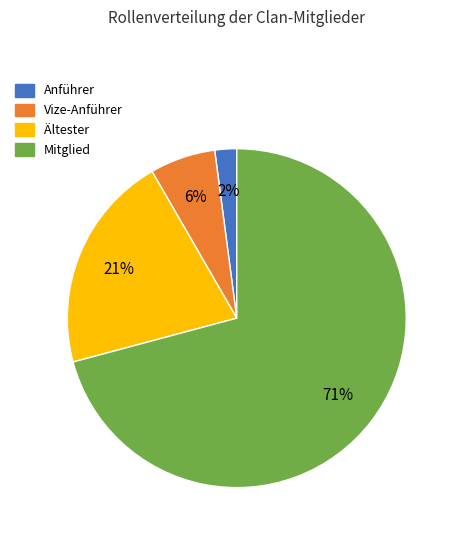

Rank the categories by value from lowest to highest.

Anführer, Vize-Anführer, Ältester, Mitglied